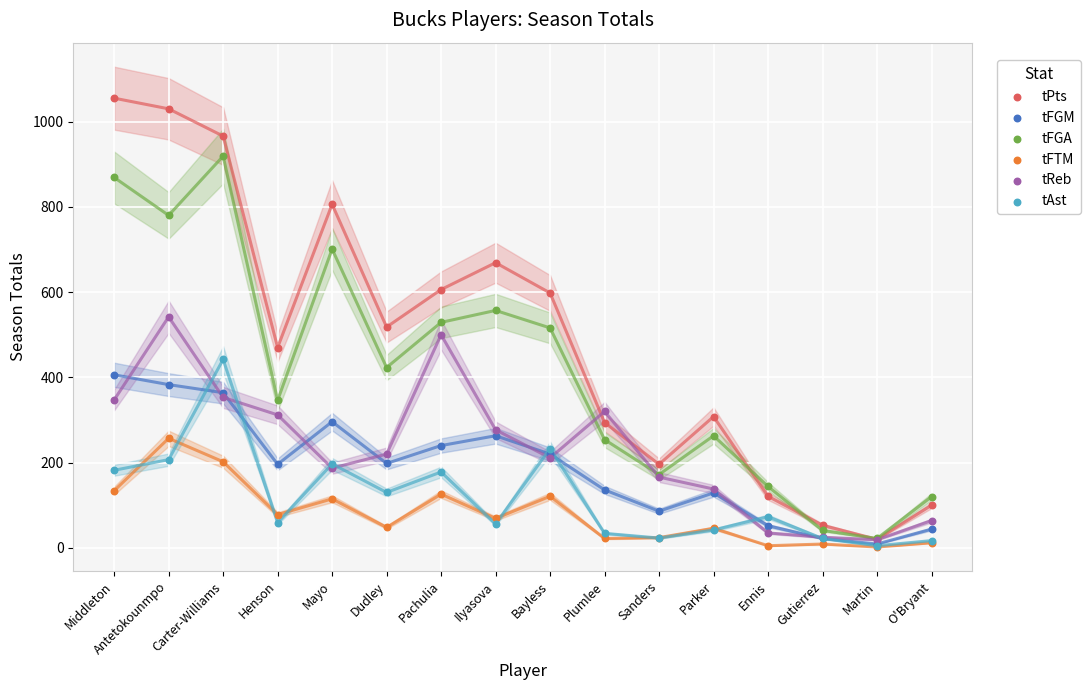

Which series has the largest Y range (max minus min)?

tPts